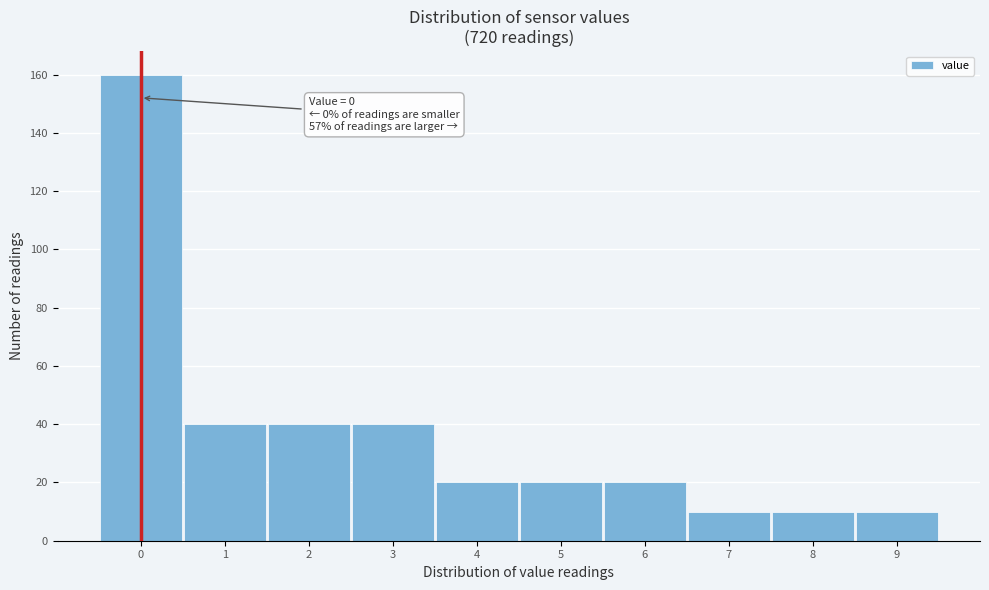

Reading left to right, transcribe all the data shown in this chart.

0=160	1=40	2=40	3=40	4=20	5=20	6=20	7=10	8=10	9=10